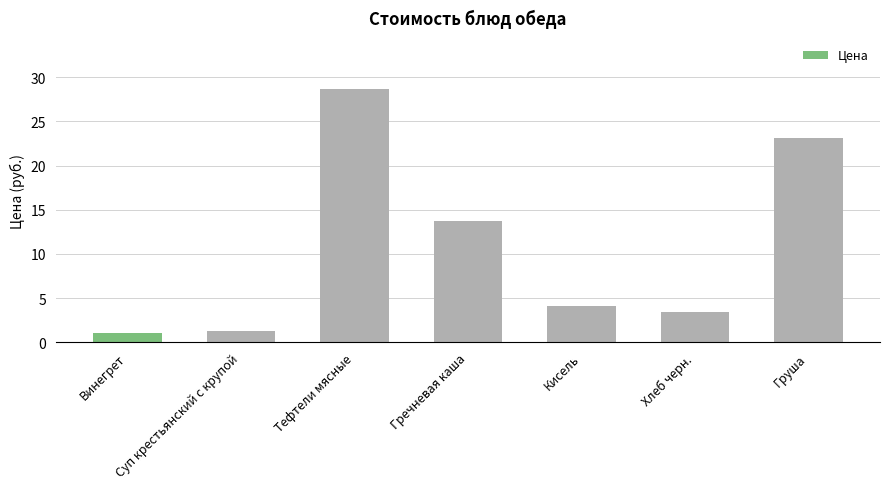

What is the approximate value at Хлеб черн.?

3.5